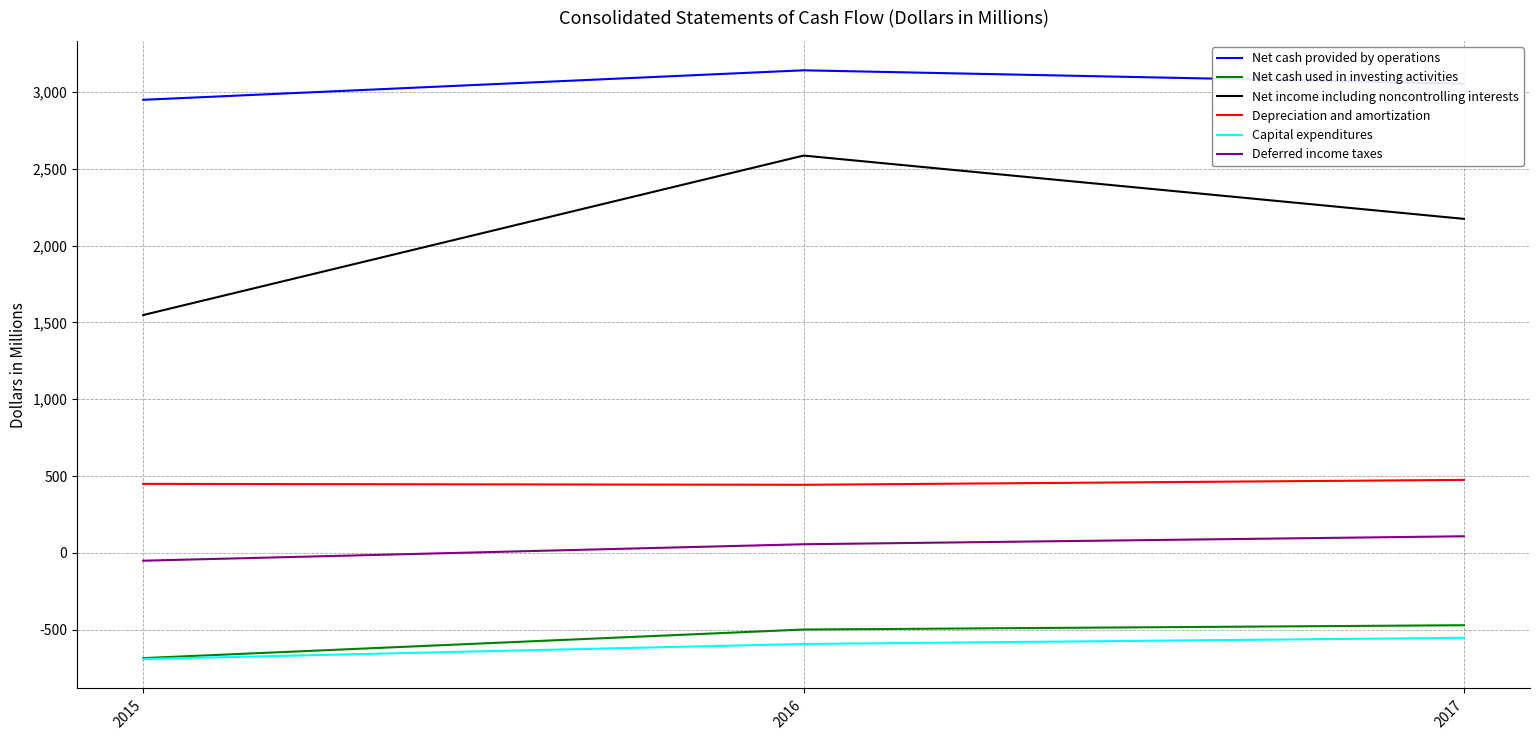

Which series changed the most between 2016 and 2017?

Net income including noncontrolling interests